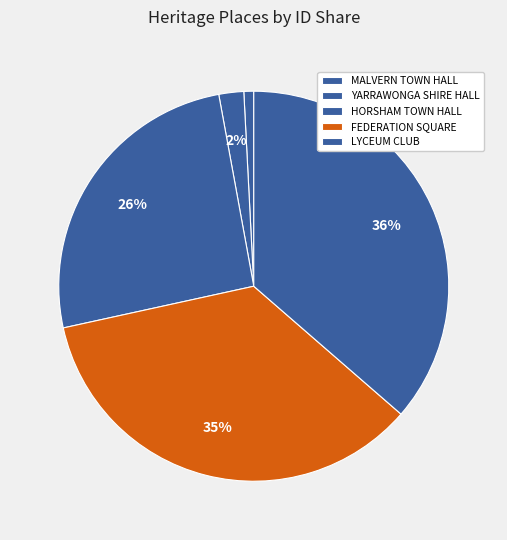

To the nearest percent, what portion does HORSHAM TOWN HALL represent?

26%